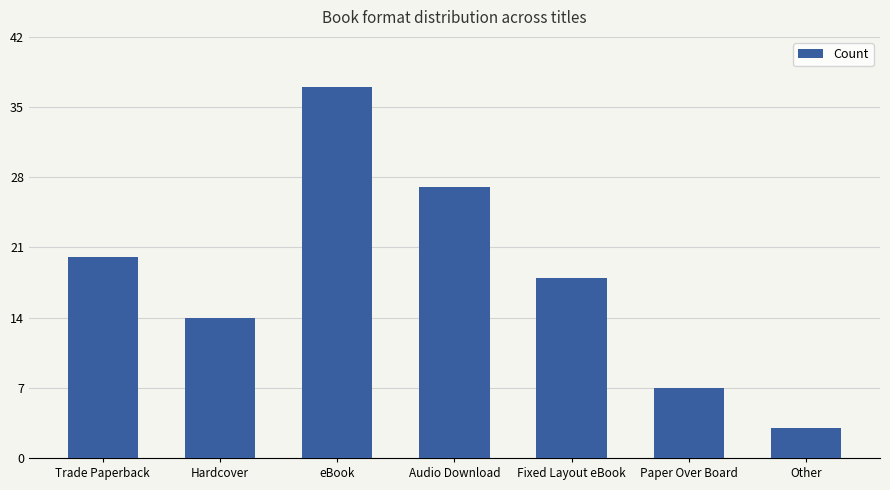

Between eBook and Fixed Layout eBook, which is larger?

eBook